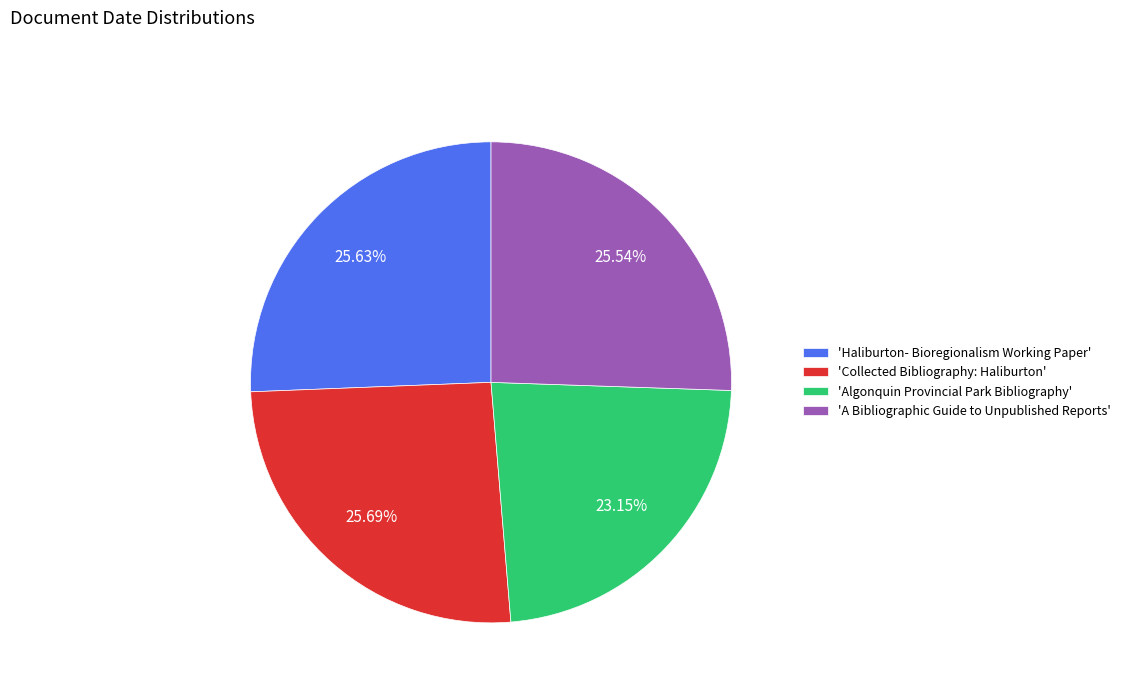

Which category has the smallest portion of the pie?

'Algonquin Provincial Park Bibliography'